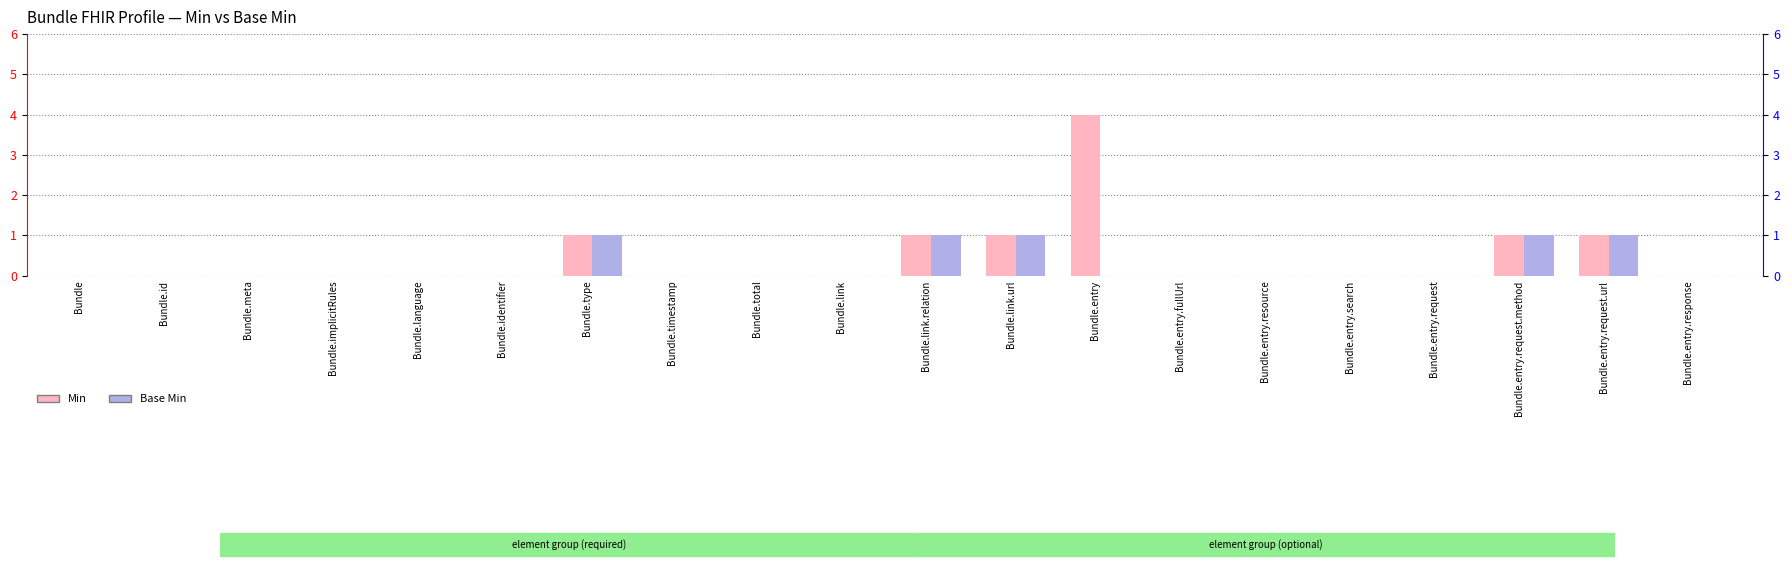

Reading left to right, transcribe all the data shown in this chart.

Min: Bundle=0	Bundle.id=0	Bundle.meta=0	Bundle.implicitRules=0	Bundle.language=0	Bundle.identifier=0	Bundle.type=1	Bundle.timestamp=0	Bundle.total=0	Bundle.link=0	Bundle.link.relation=1	Bundle.link.url=1	Bundle.entry=4	Bundle.entry.fullUrl=0	Bundle.entry.resource=0	Bundle.entry.search=0	Bundle.entry.request=0	Bundle.entry.request.method=1	Bundle.entry.request.url=1	Bundle.entry.response=0
Base Min: Bundle=0	Bundle.id=0	Bundle.meta=0	Bundle.implicitRules=0	Bundle.language=0	Bundle.identifier=0	Bundle.type=1	Bundle.timestamp=0	Bundle.total=0	Bundle.link=0	Bundle.link.relation=1	Bundle.link.url=1	Bundle.entry=0	Bundle.entry.fullUrl=0	Bundle.entry.resource=0	Bundle.entry.search=0	Bundle.entry.request=0	Bundle.entry.request.method=1	Bundle.entry.request.url=1	Bundle.entry.response=0